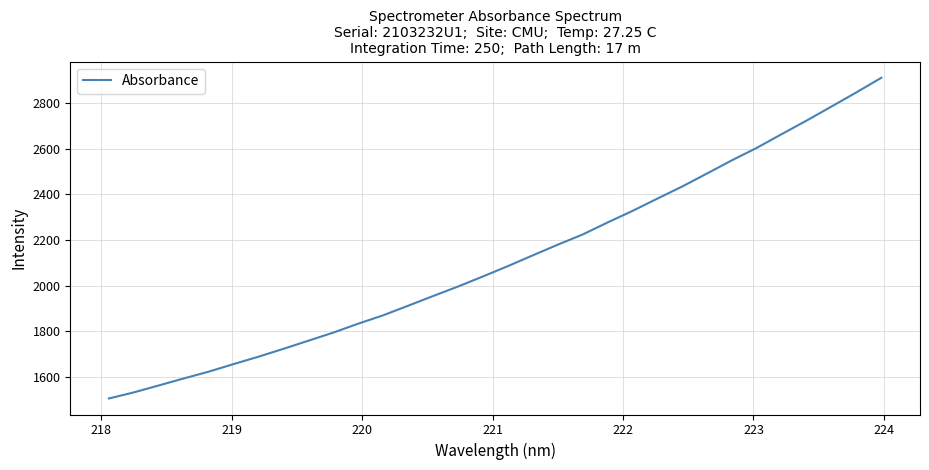

What is the maximum value shown in the chart?

2912.4